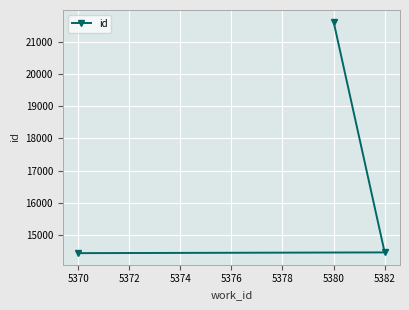

At which category does the chart reach its peak across all series?

5380